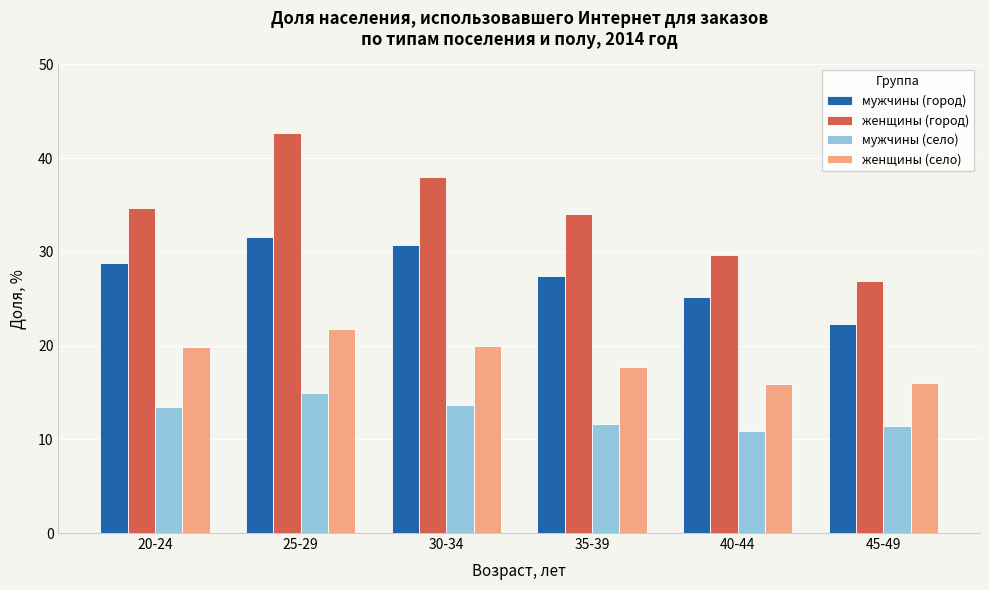

Is it true that женщины (село) equals 15.9 at 40-44?

True